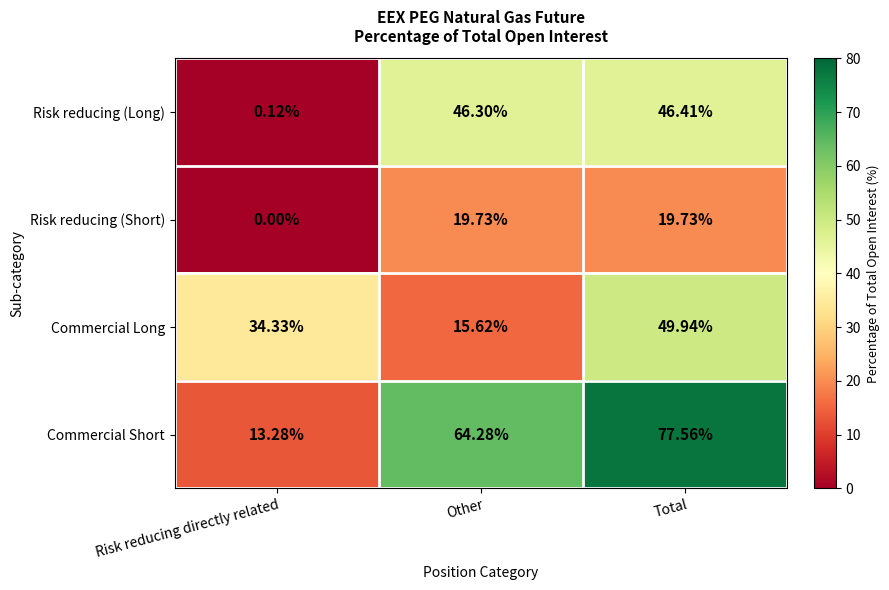

Where is Risk reducing (Short) nearest to the value 9?

Risk reducing directly related